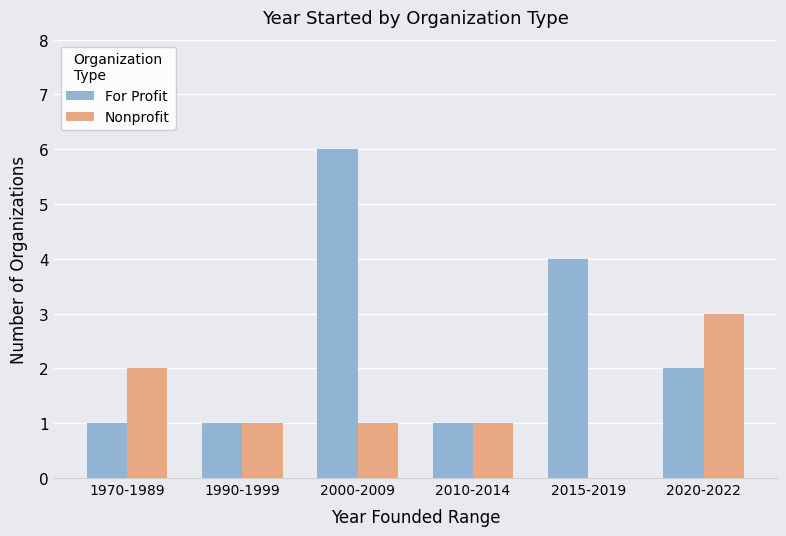

How many distinct data groups are displayed?

2